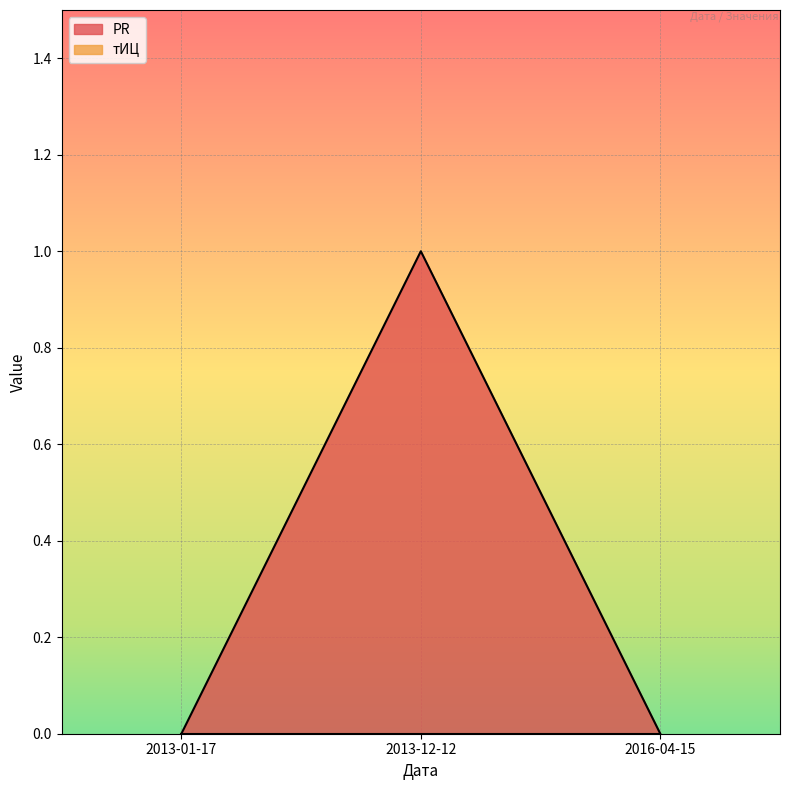

Reading right to left, list all the values displayed in this chart.

2016-04-15=0	2013-12-12=1	2013-01-17=0